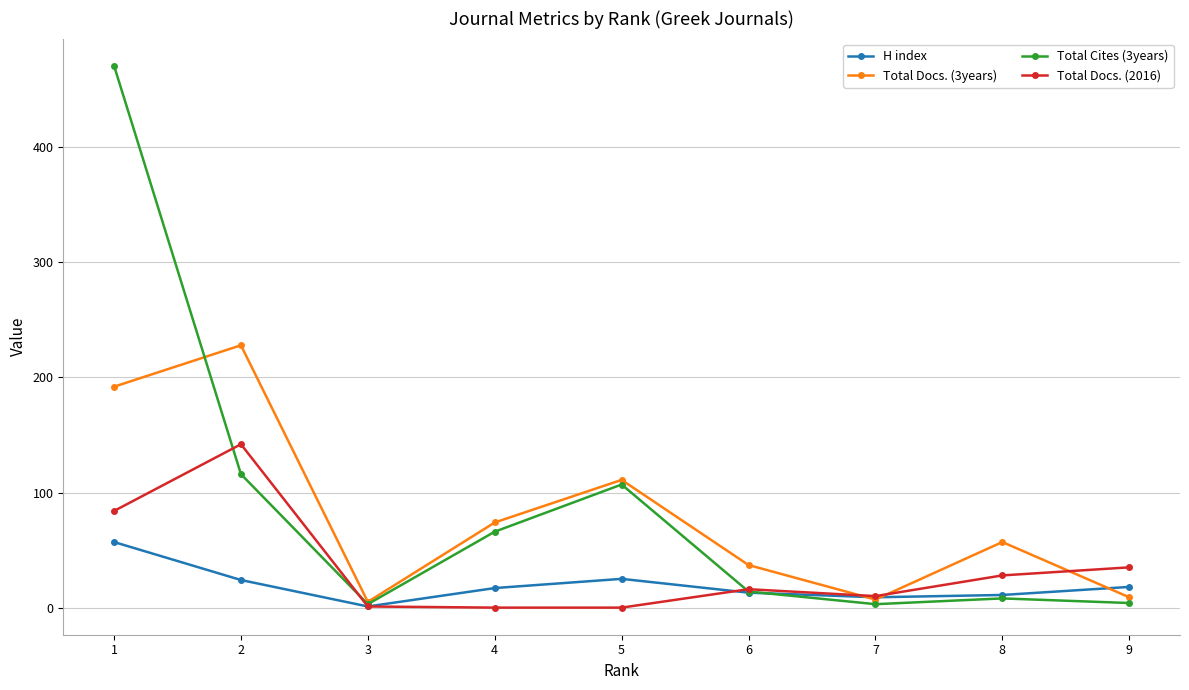

What is the total value across all series at 4?

157